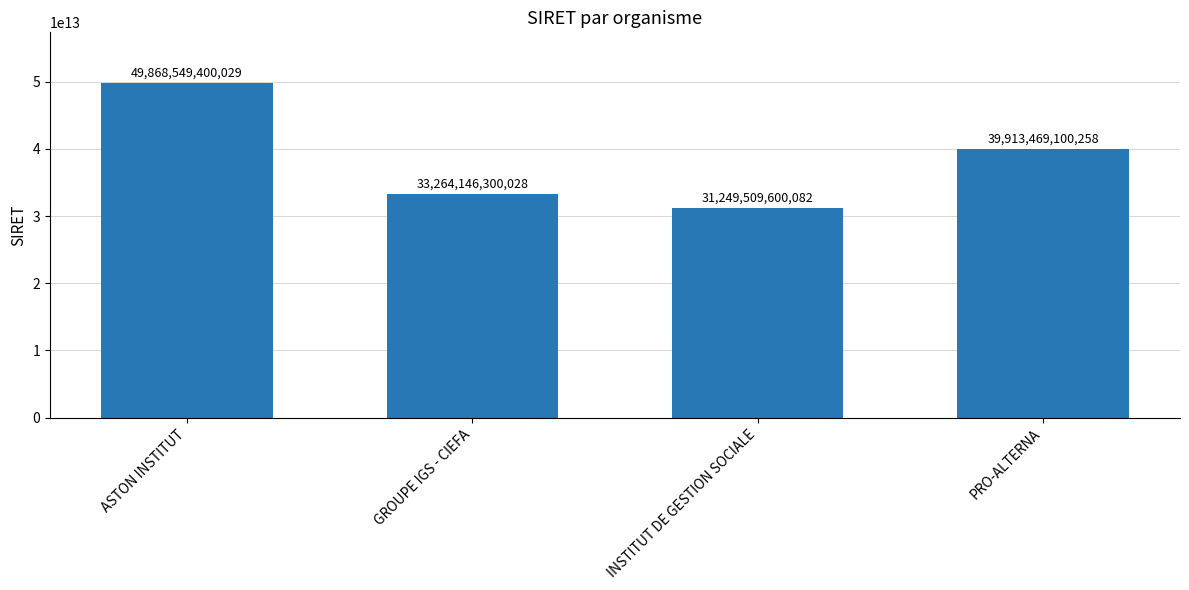

At which category does the chart reach its peak across all series?

ASTON INSTITUT